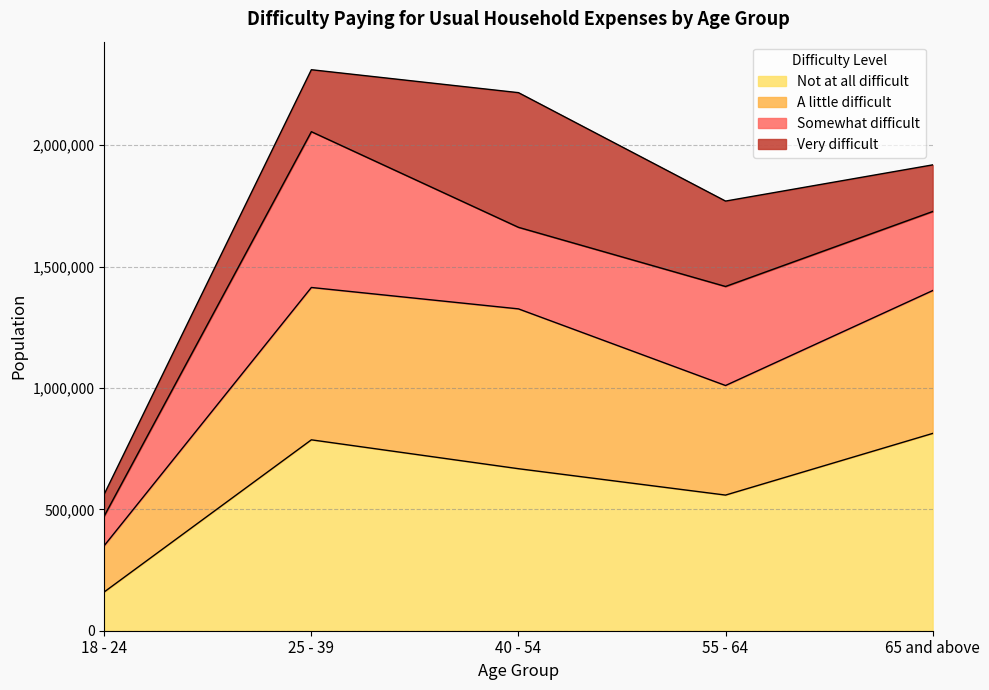

Where is the first local minimum for A little difficult?

55 - 64